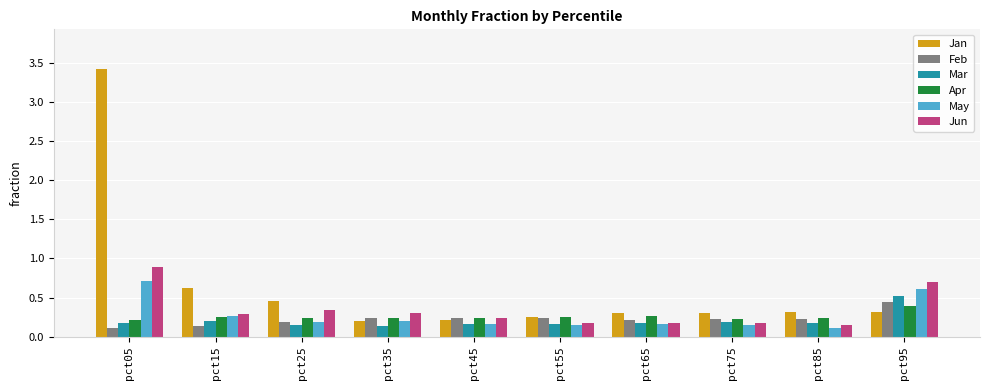

Where is Jan nearest to the value 1?

pct15